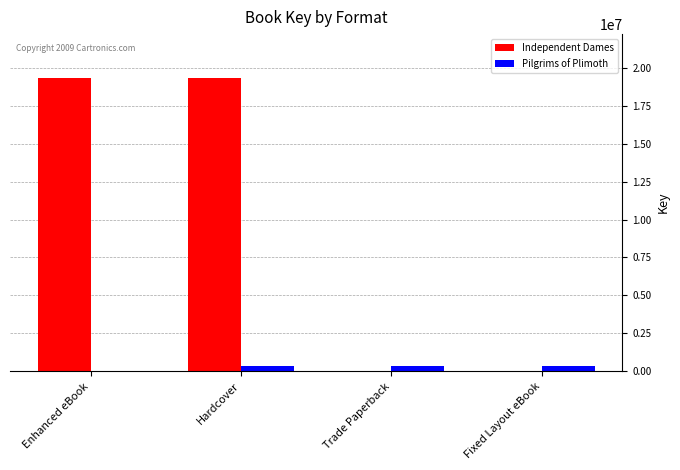

Which series has the largest total across all categories?

Independent Dames